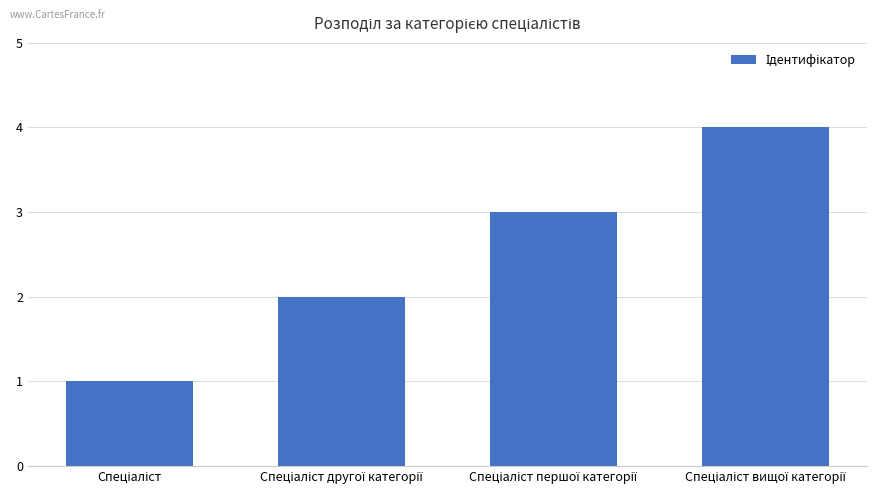

What is the greatest value displayed?

4